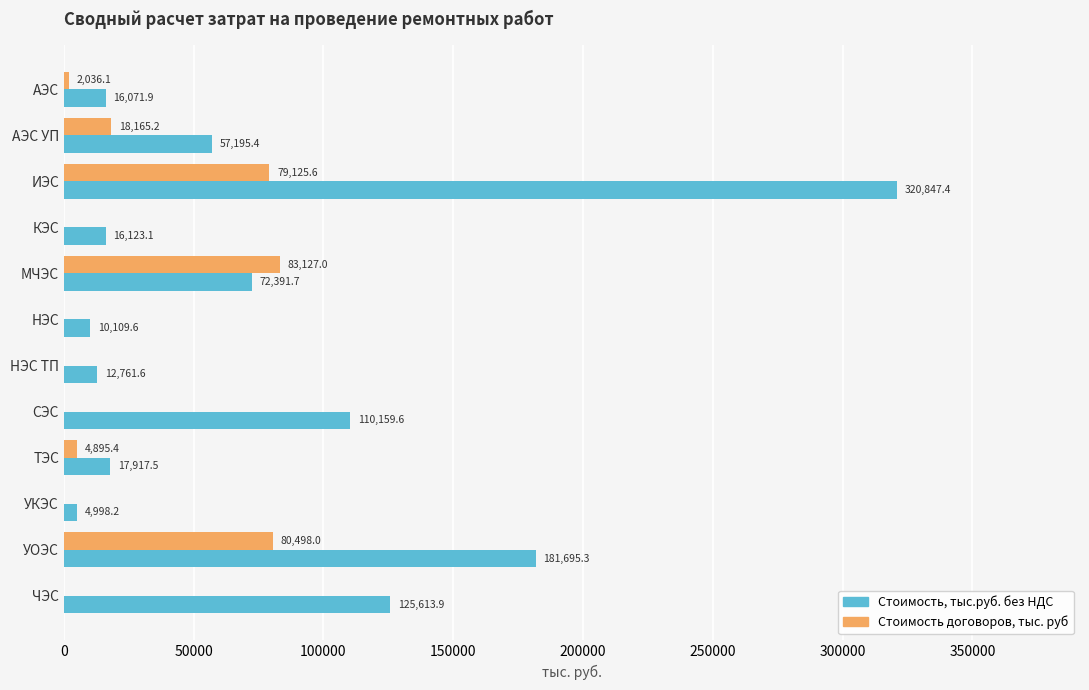

What is the highest value of the Стоимость, тыс.руб. без НДС series?

320847.4